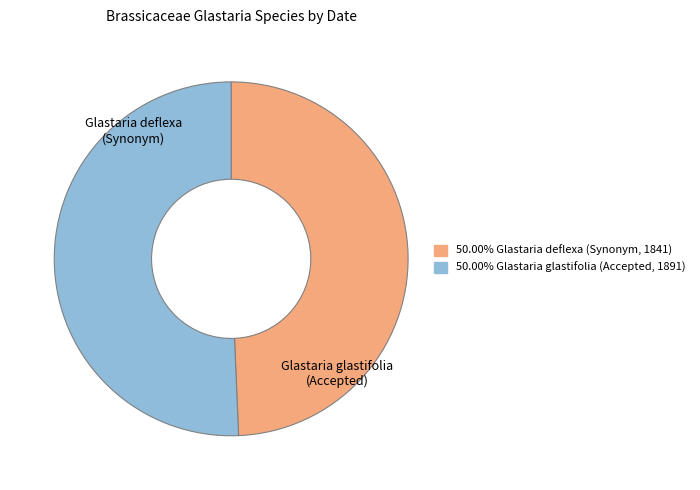

Does any single category account for the majority?

Yes